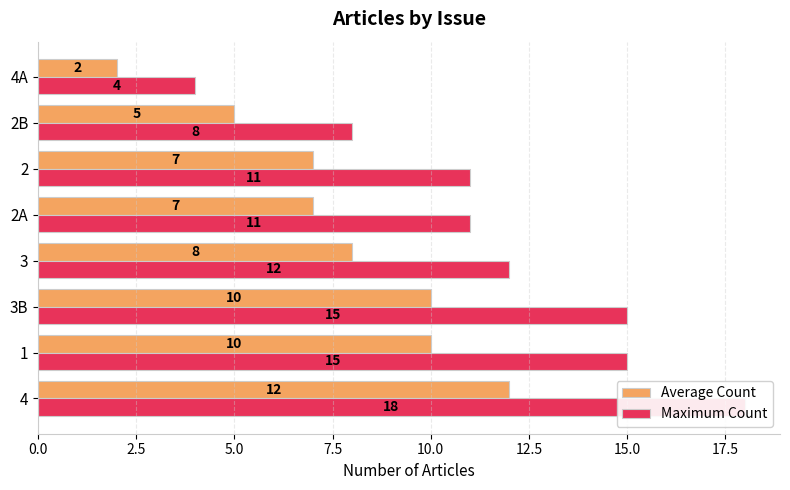

The value of Average Count at 3B is 3. True or false?

False